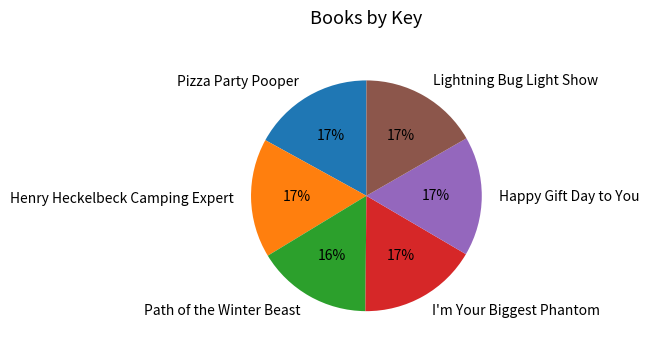

Does any single category account for the majority?

No